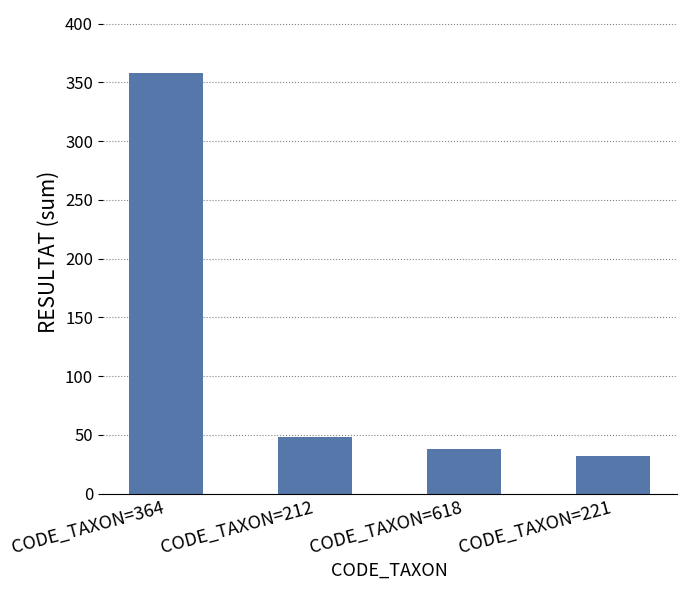

How many bars are there in total?

4